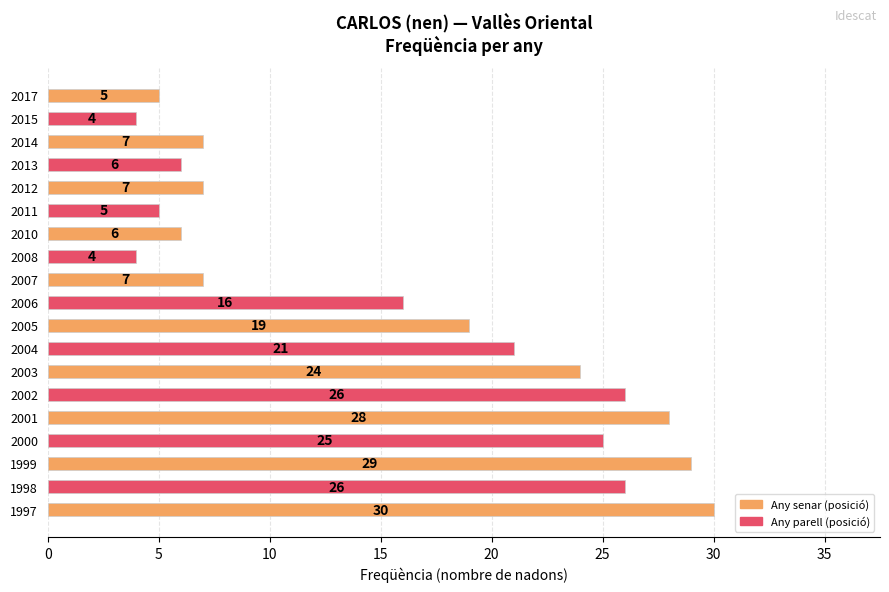

True or false: the data shows 7 at 2011.

False